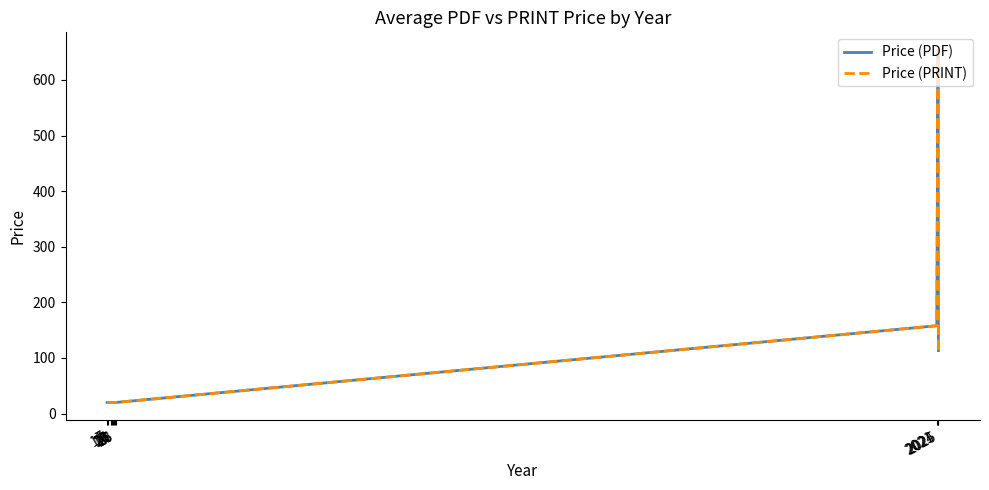

Is this an area chart (filled region under the line)?

No